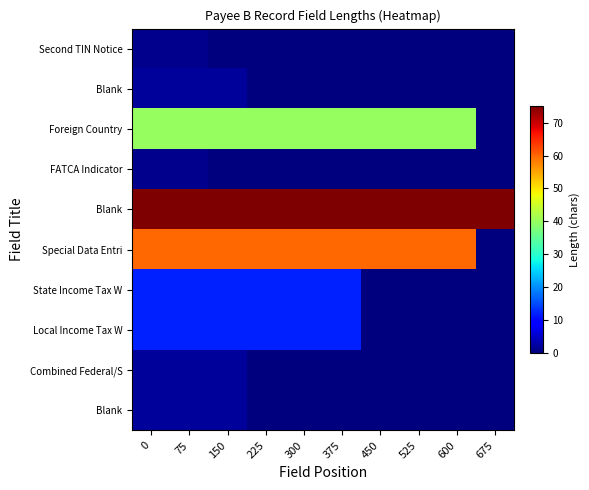

At how many categories does at least one series exceed 69?

10